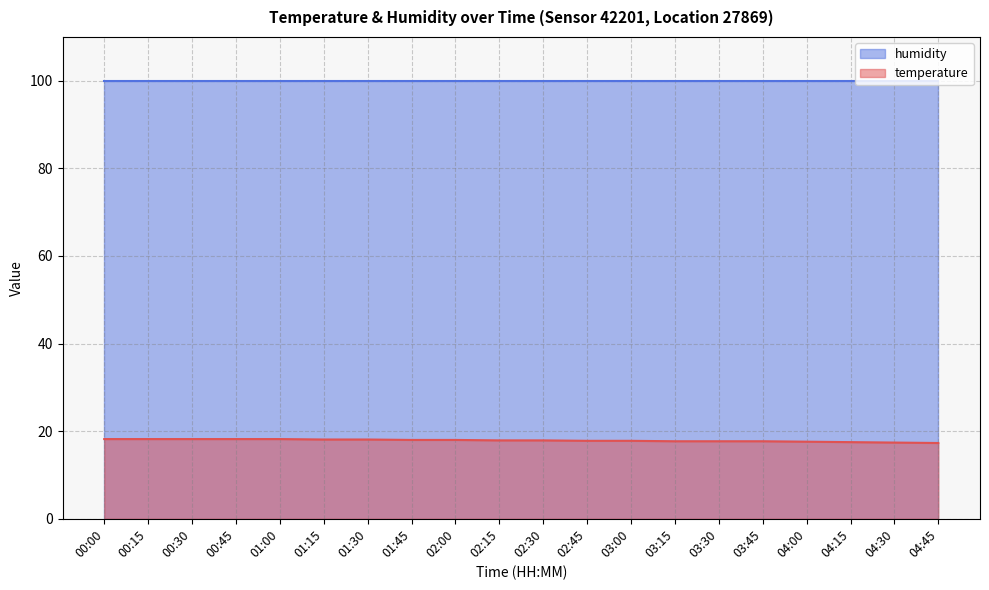

Which category has the highest value across all series?

00:00